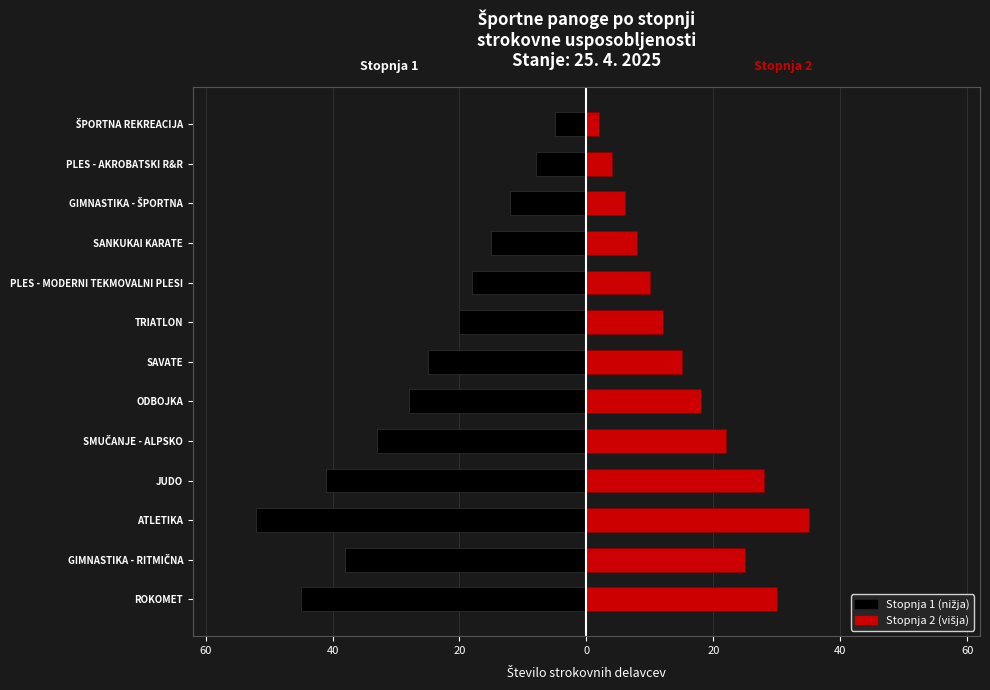

The value of Stopnja 1 at ŠPORTNA REKREACIJA is -3. True or false?

False